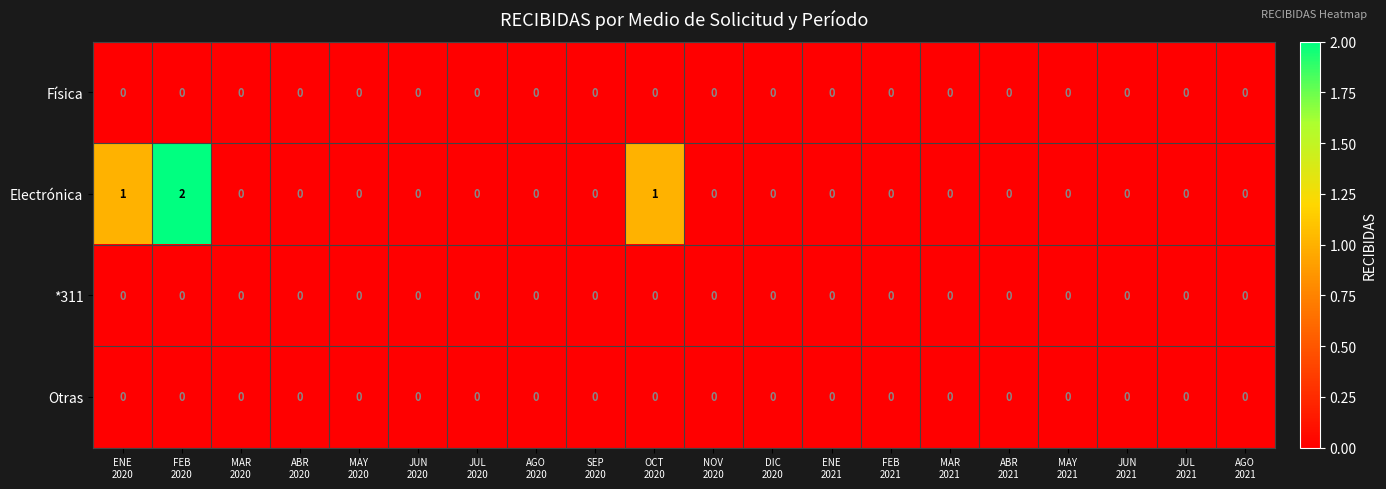

Which series has the largest total across all categories?

Electrónica